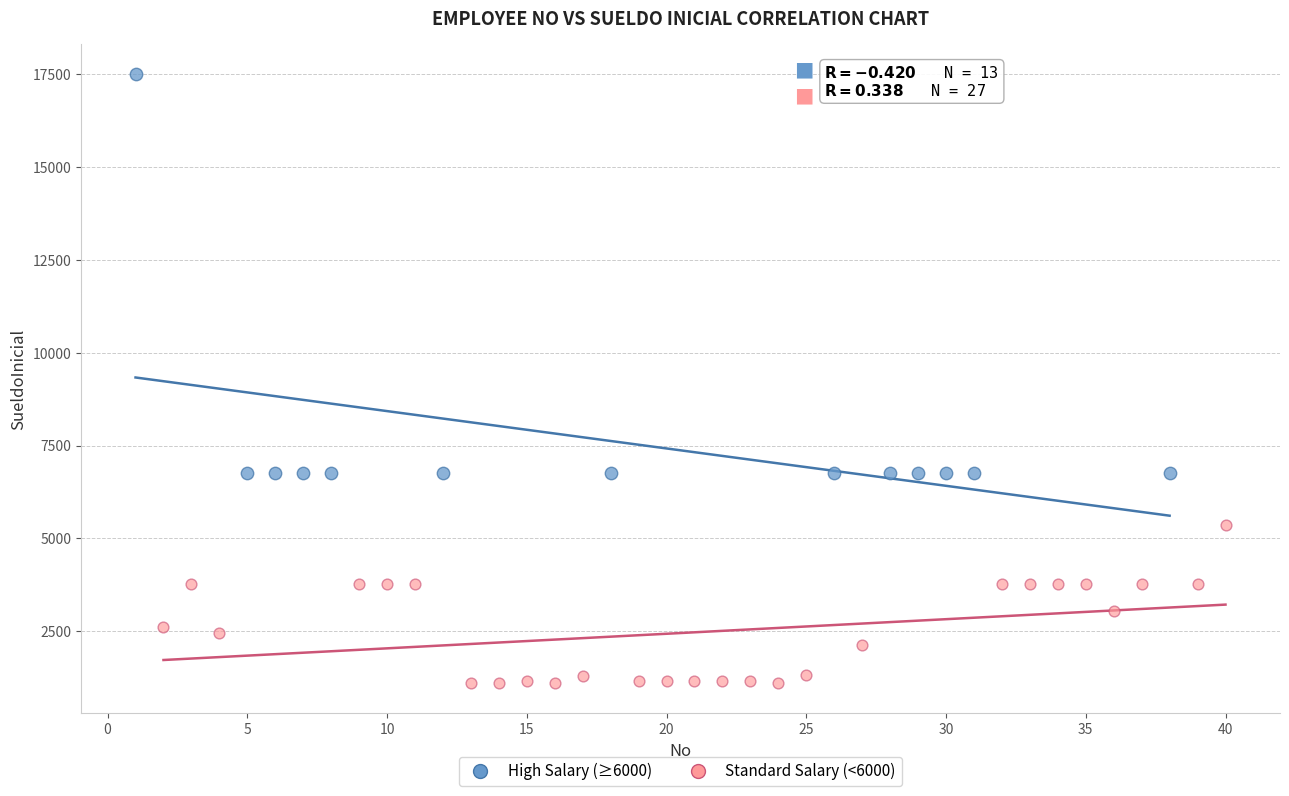

Which series contains the highest Y value?

High Salary (≥6000)